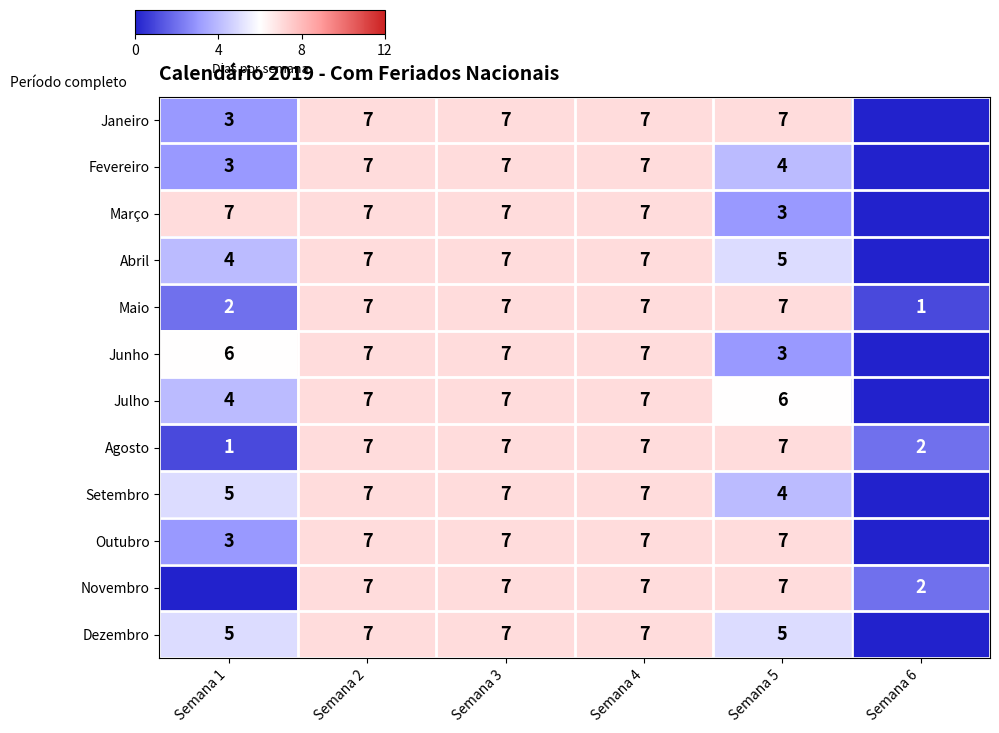

Count the number of data series in this chart.

12